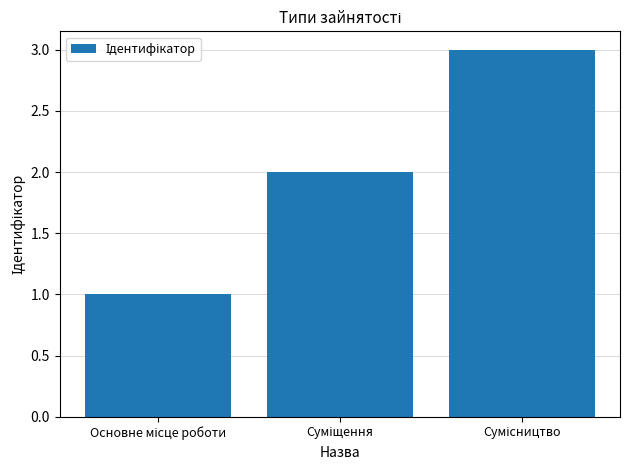

What is the sum of all values?

6